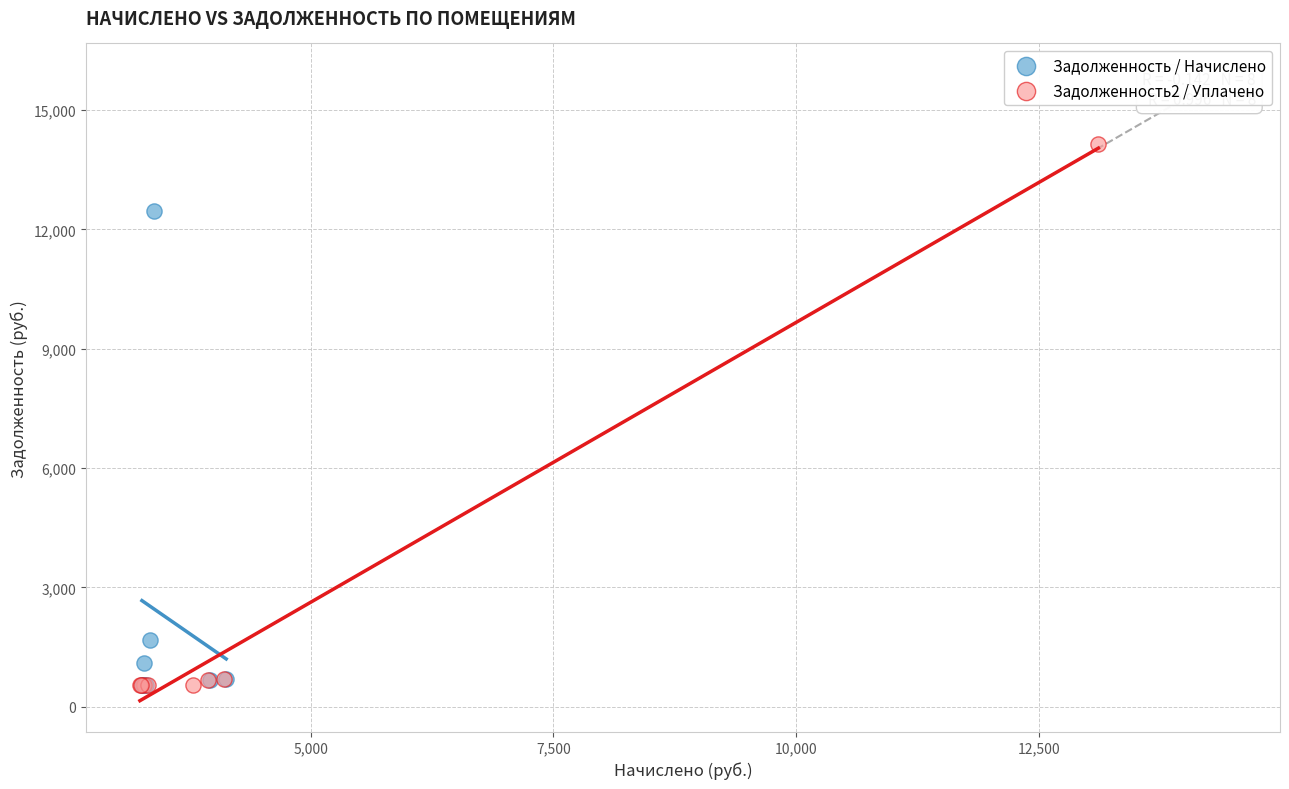

Which series has the widest spread of Y values?

Задолженность2 / Уплачено